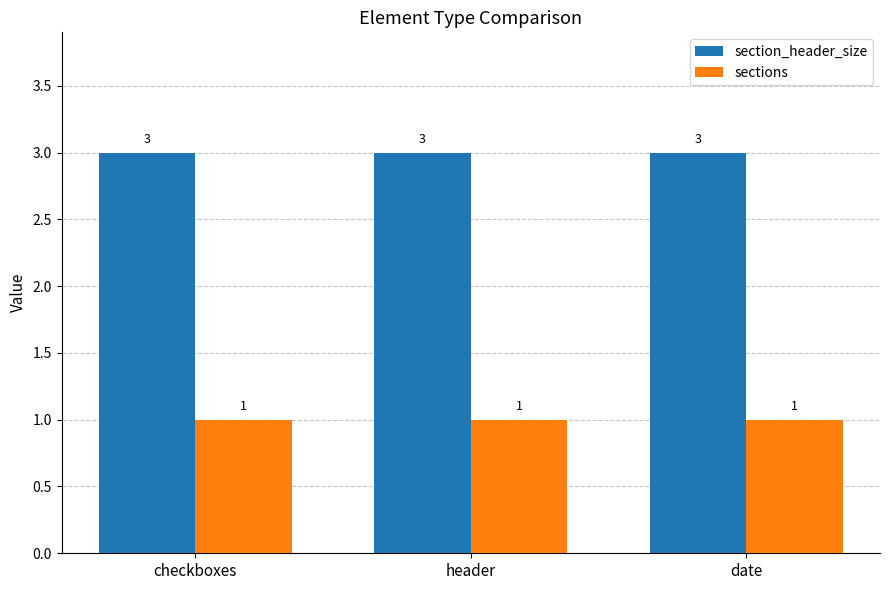

What is the label of the 2nd bar from the left?

header